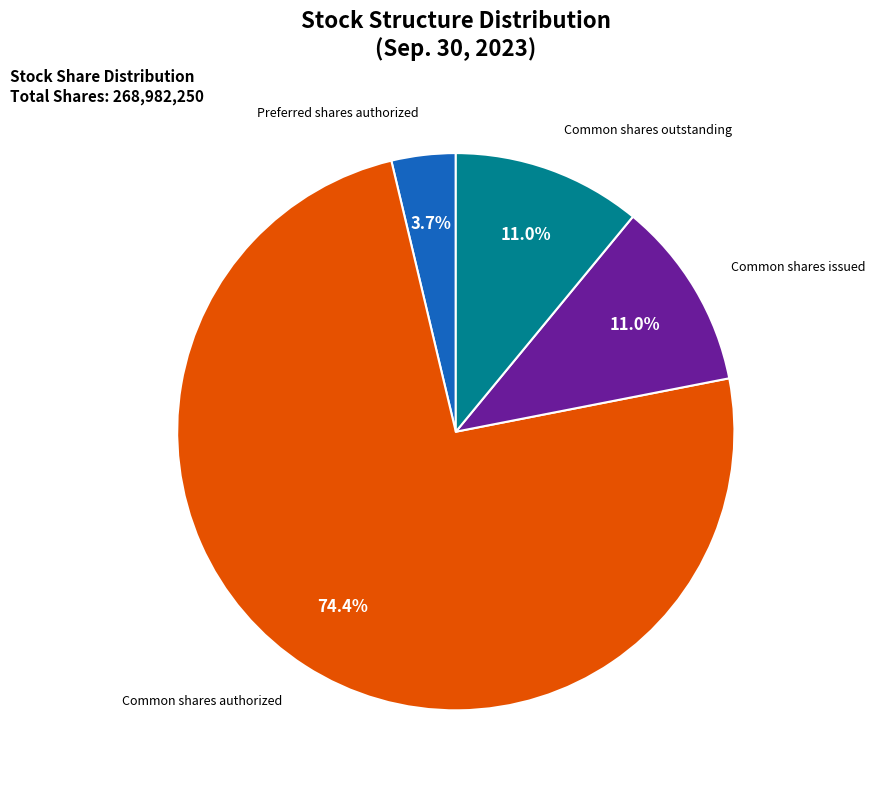

Which slice is the smallest?

Preferred shares authorized